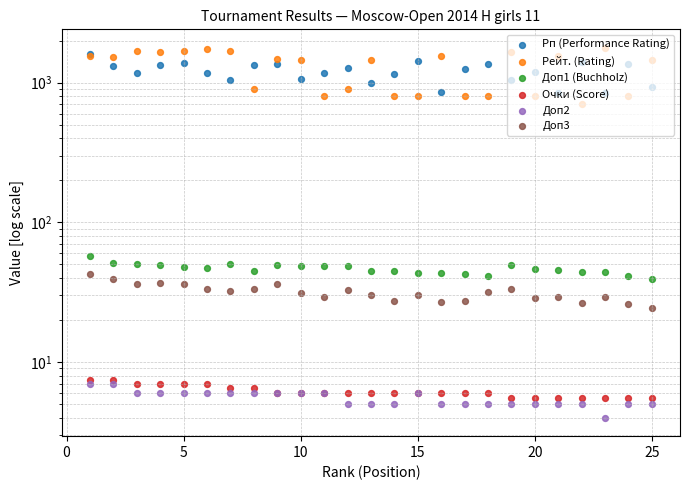

At how many categories does at least one series exceed 139?

25